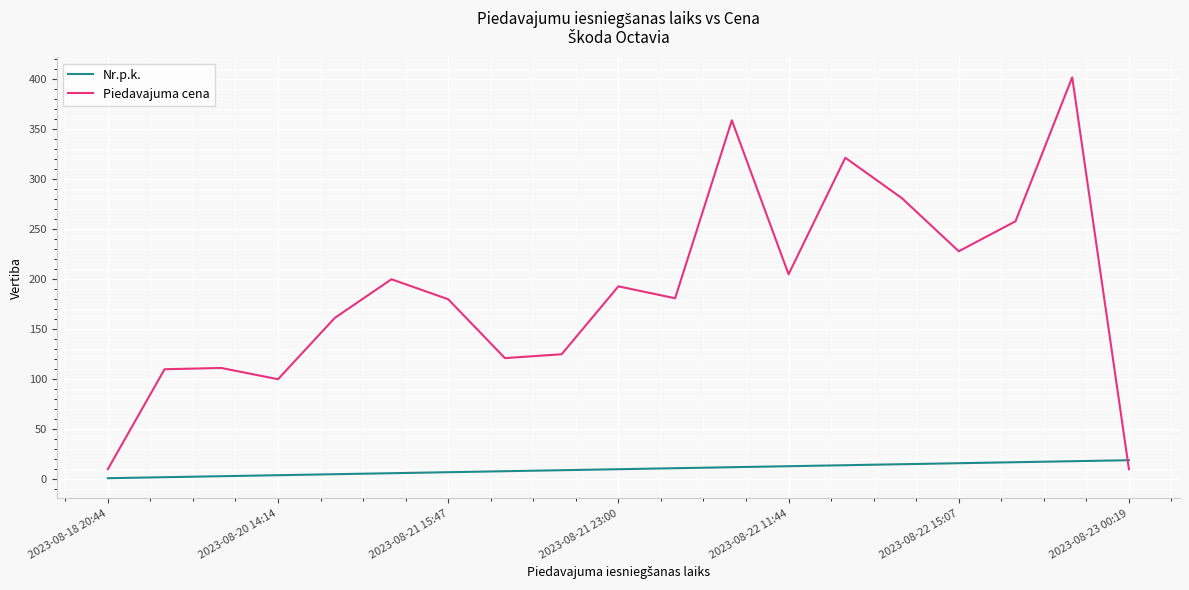

List the series in order of their peak value, highest first.

Piedavajuma cena, Nr.p.k.